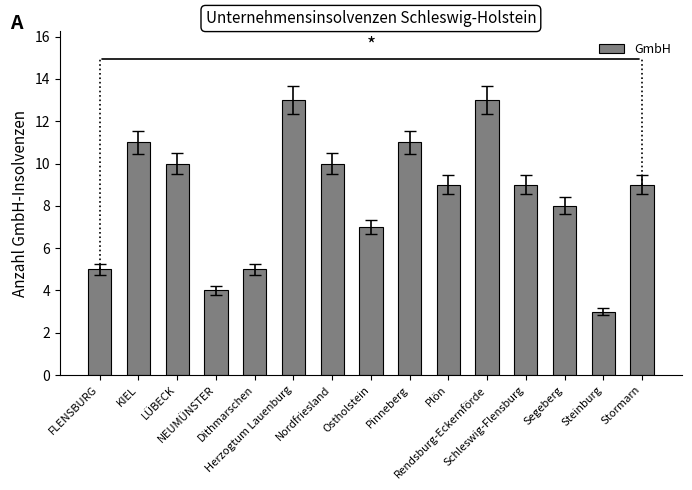

What is the minimum value shown in the chart?

3